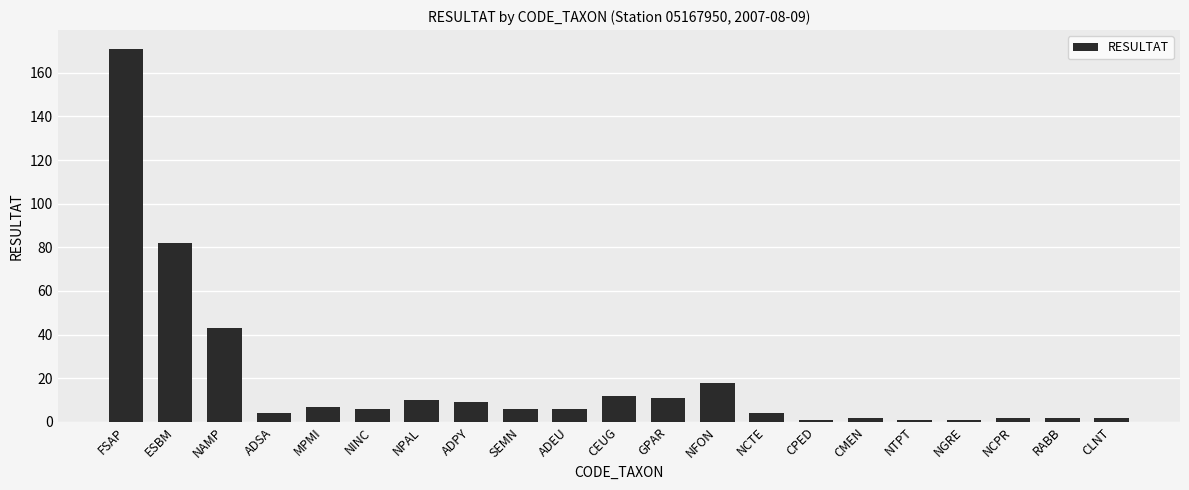

What is the sum of all values?

400